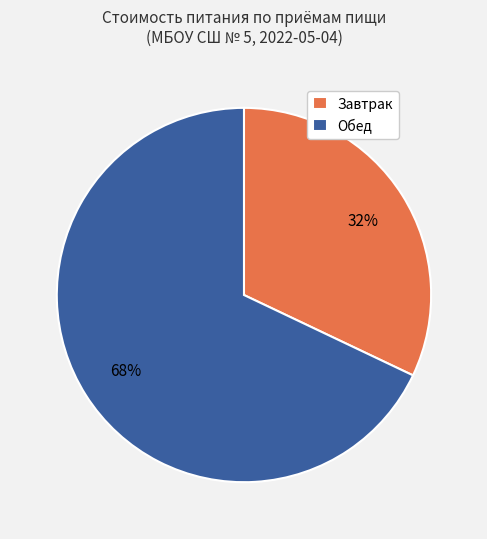

Which category has the smallest portion of the pie?

Завтрак